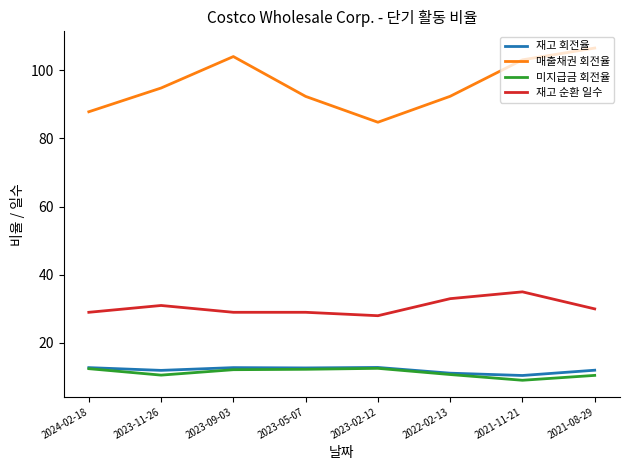

What position from the right is 2023-02-12?

4